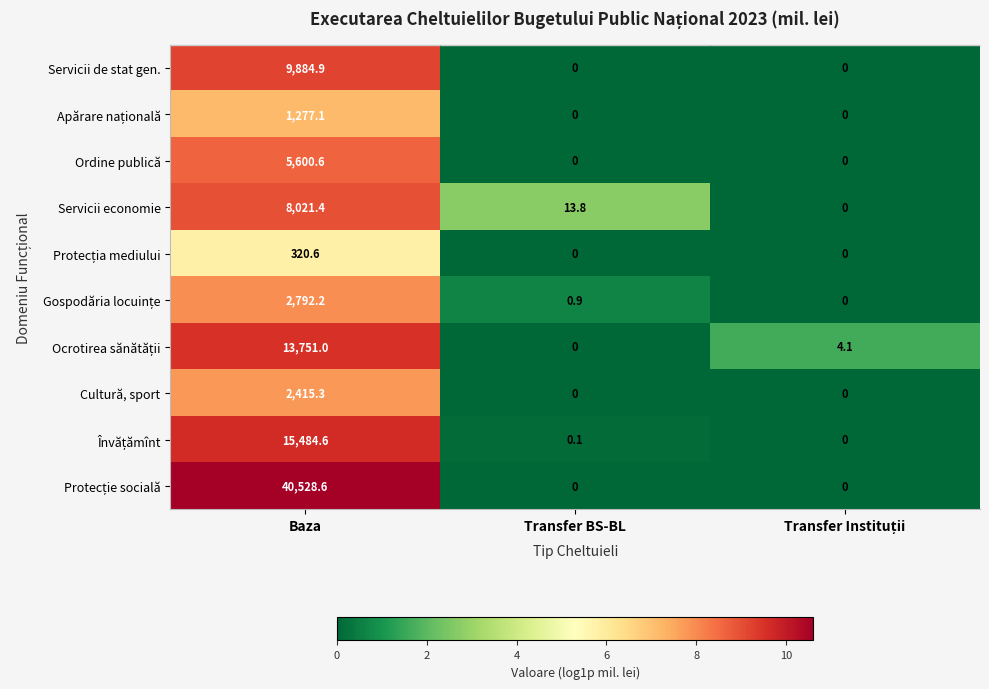

Which category has the highest value across all series?

Baza